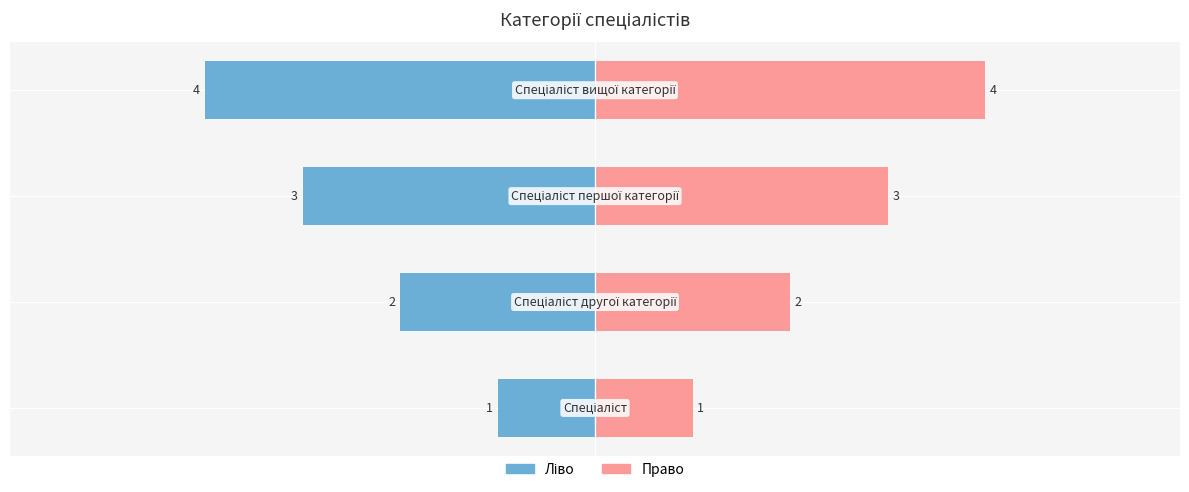

The chart shows a value of 6 at Спеціаліст вищої категорії. True or false?

False